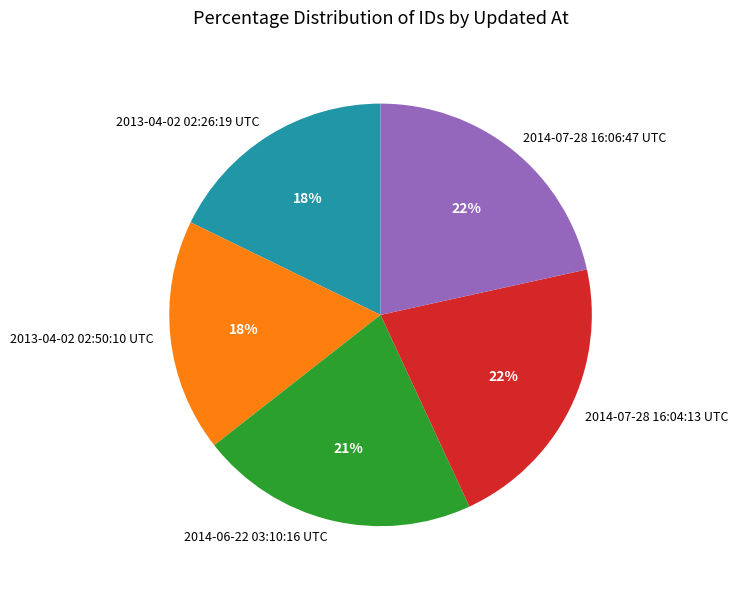

Does 2014-06-22 03:10:16 UTC represent more than half of the total?

No